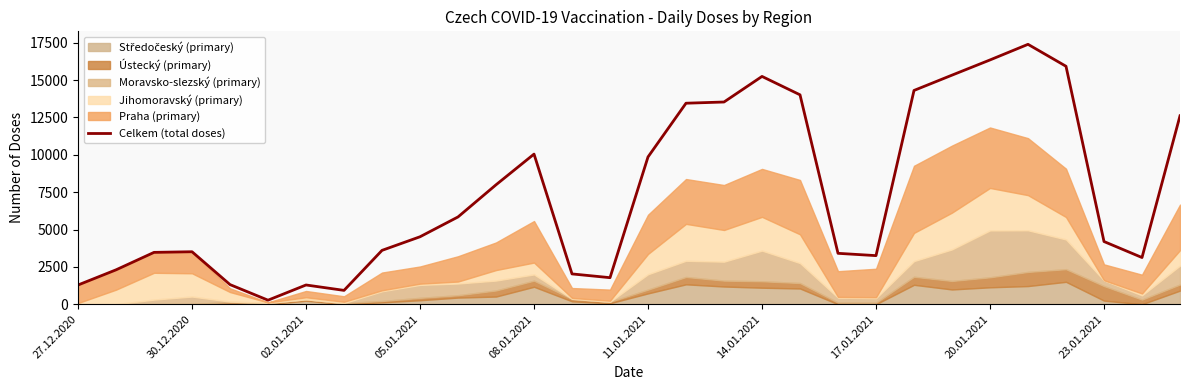

Reading right to left, list all the values displayed in this chart.

12611	3126	4196	15925	17394	16349	15332	14307	3253	3407	14015	15246	13534	13453	9858	1777	2029	10047	7993	5842	4515	3605	927	1288	271	1313	3513	3471	2302	1287